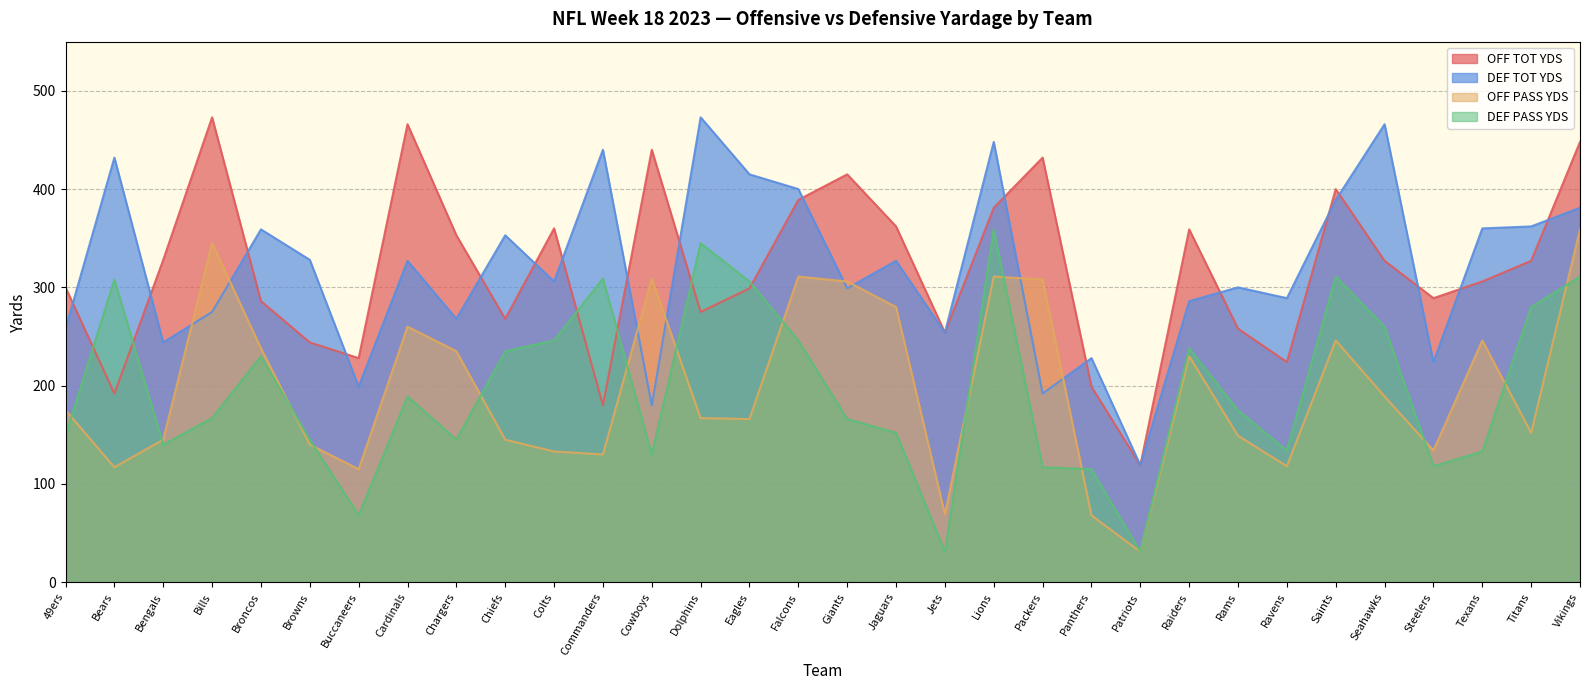

How many lines are shown in the chart?

4